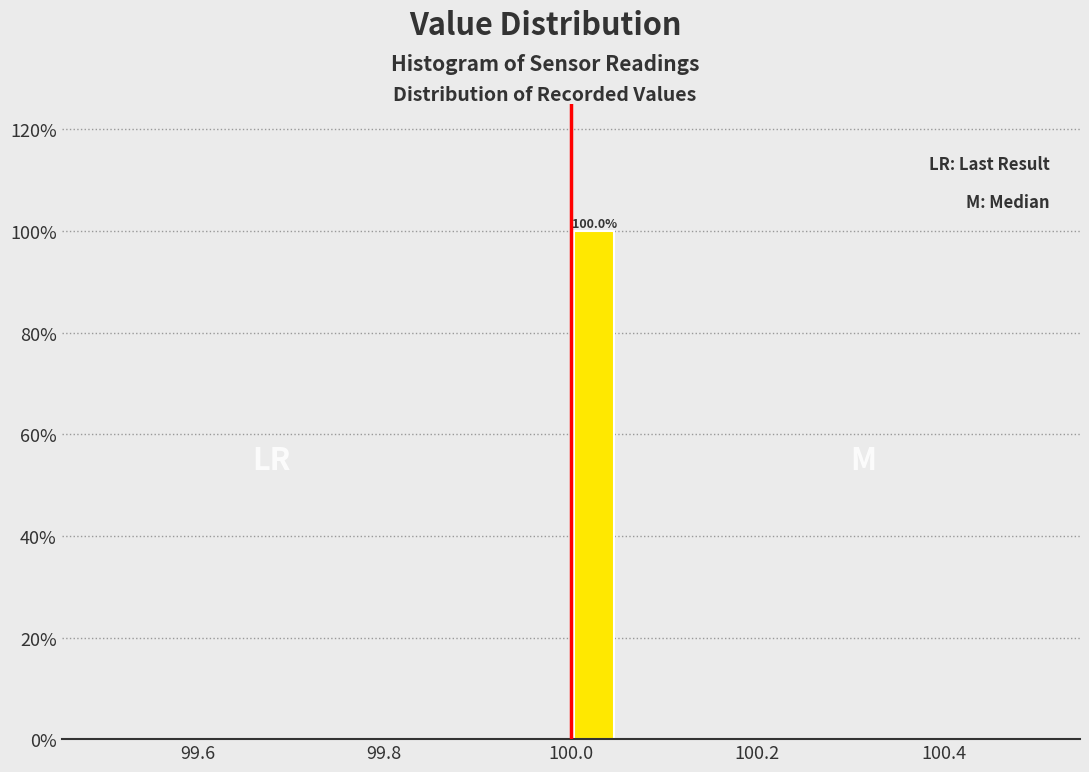

Around what value on the x-axis is the tallest bar? Give the approximate position of its centre, as read against the axis.

100.02